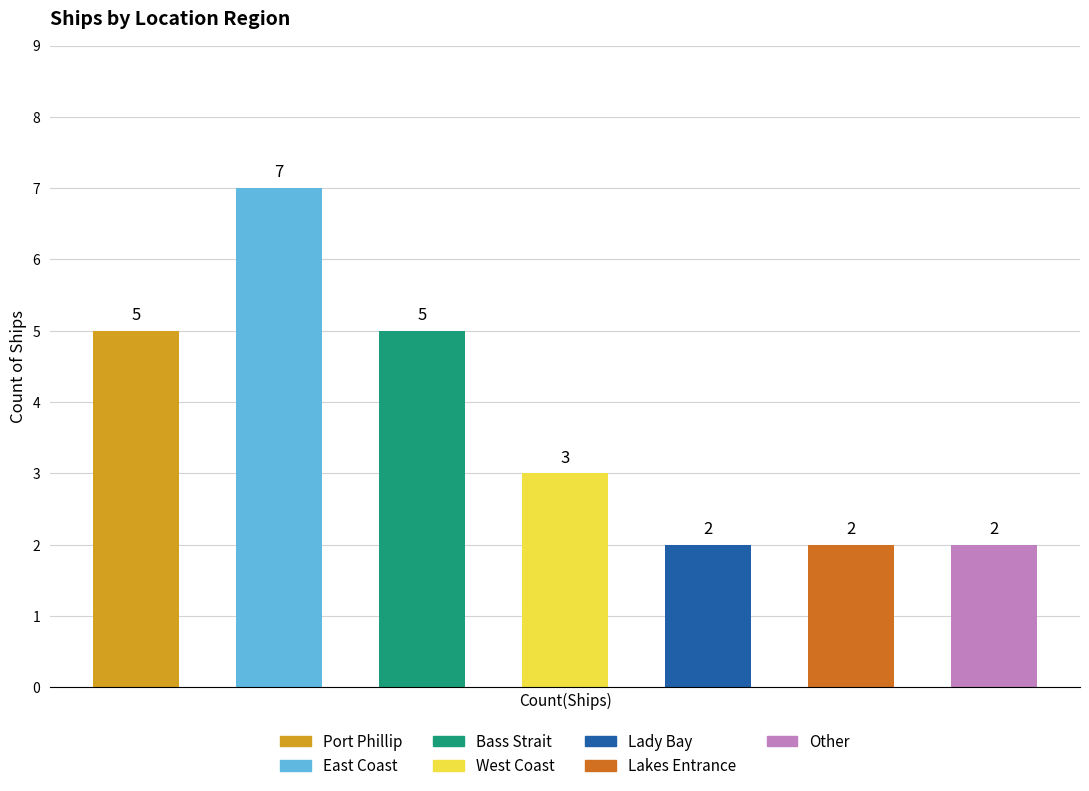

What is the change in value from Bass Strait to Lakes Entrance?

-3